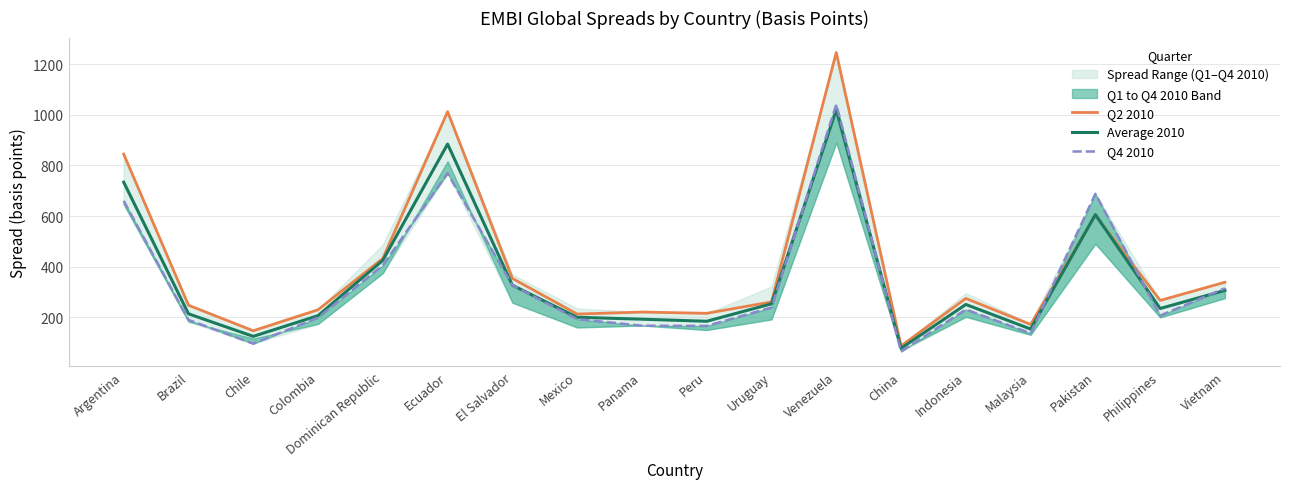

True or false: Average 2010 has a value of 243.9 at Malaysia.

False